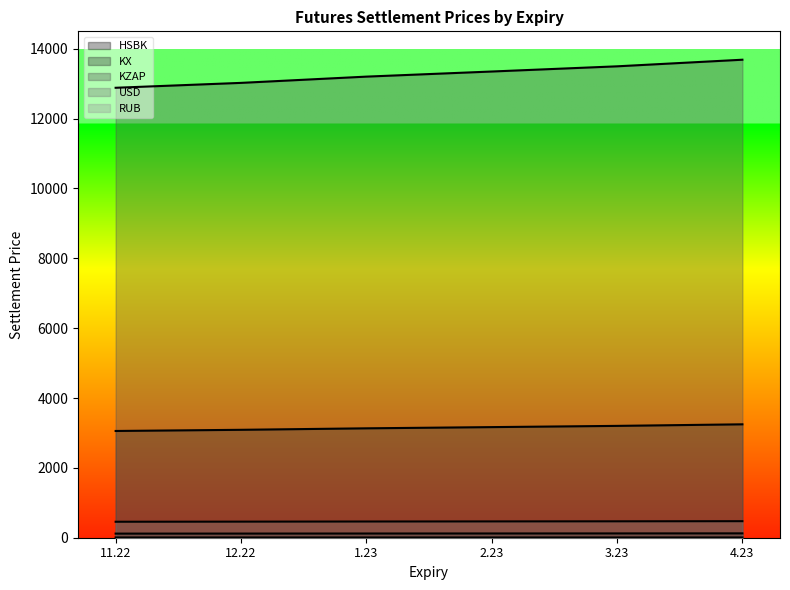

True or false: RUB and HSBK cross at least once.

False